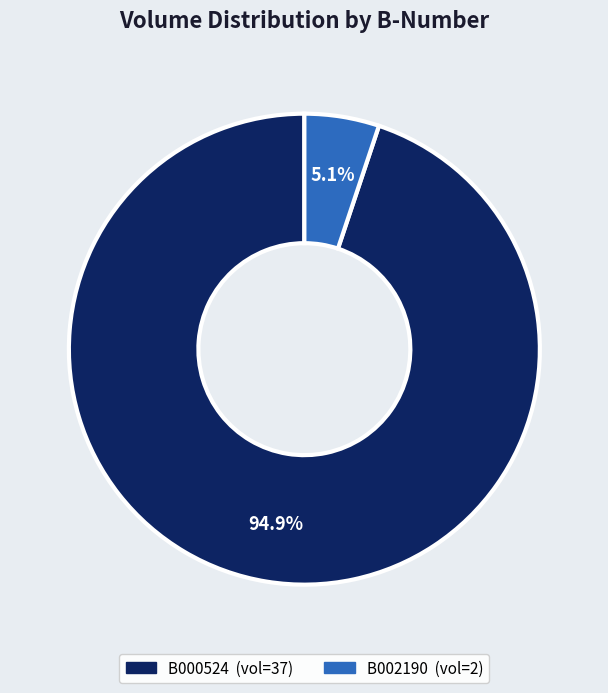

How many slices are in this pie chart?

2